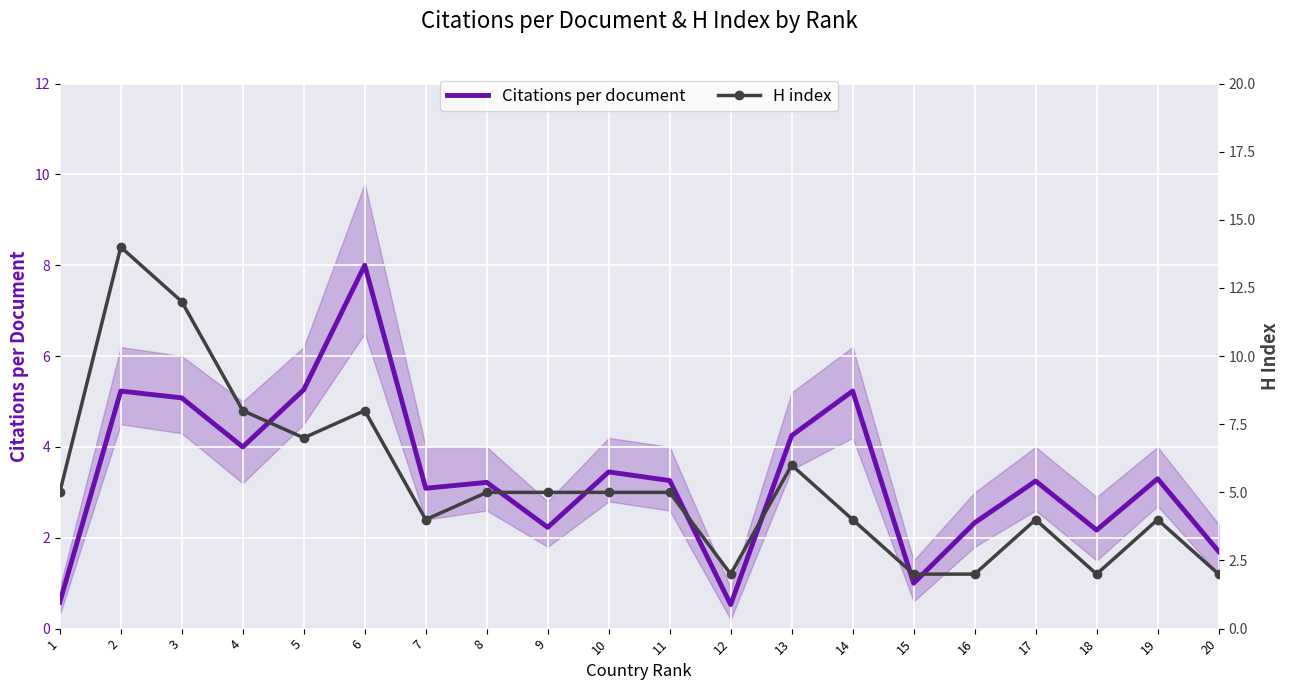

What is the value of the Citations per document point at the 16th from the left?

2.3